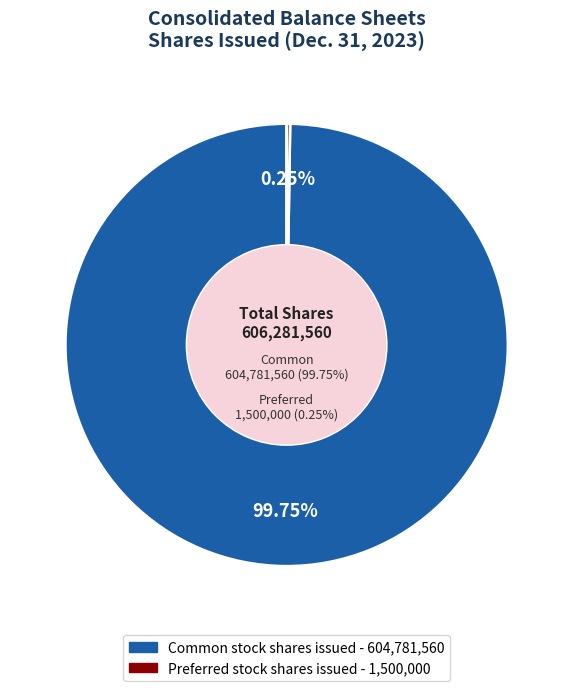

Rank the categories by value from highest to lowest.

Common stock shares issued, Preferred stock shares issued